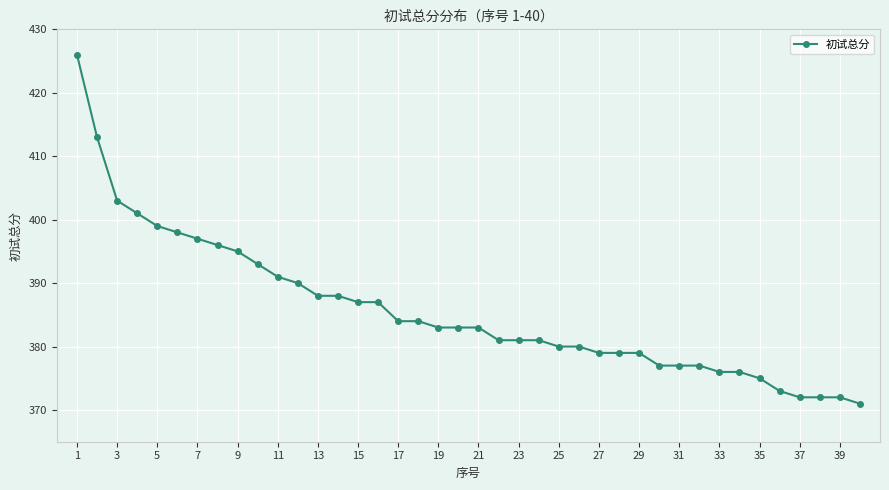

What is the difference between the maximum and minimum values?

55